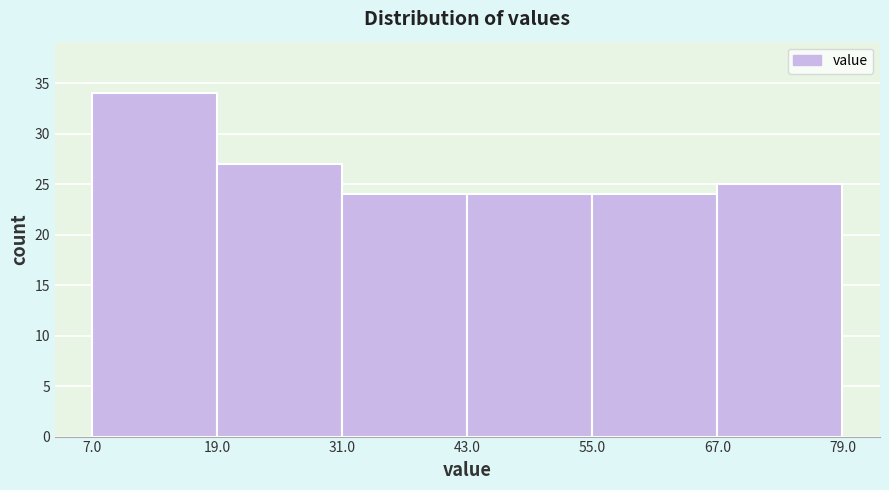

How tall is the bar that spans 19.0 to 31.0 on the x-axis? The values are not printed on the chart, so give them approximately, as read against the axis.

27